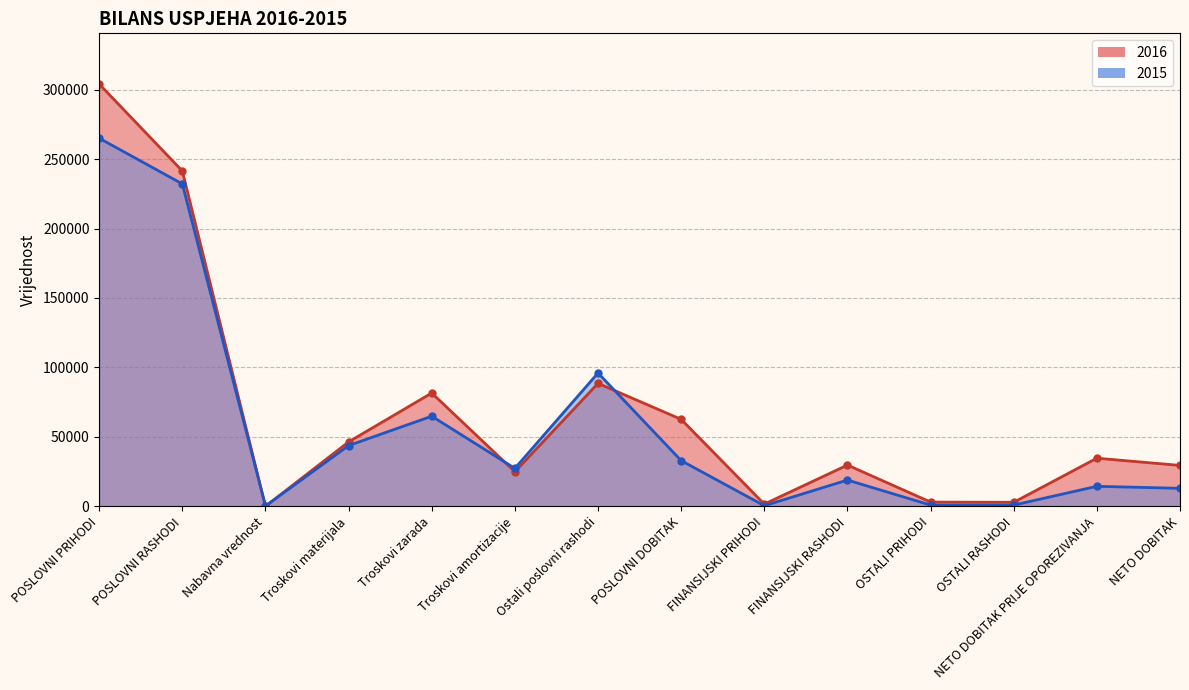

Is it true that 2015 equals 153510.2 at Ostali poslovni rashodi?

False